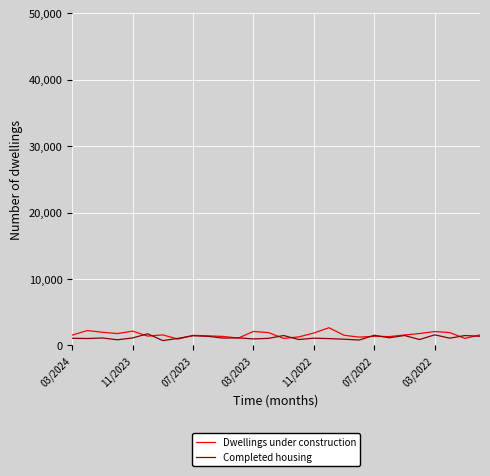

What is the greatest value displayed?

2667